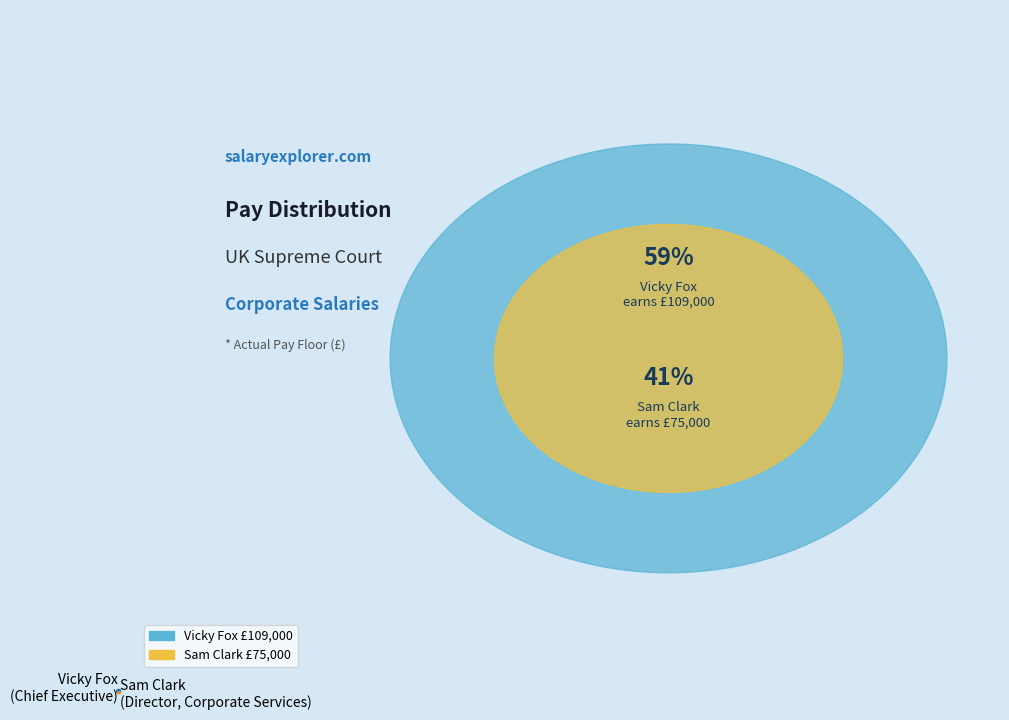

True or false: Vicky Fox (Chief Executive) accounts for 59% of the total.

True